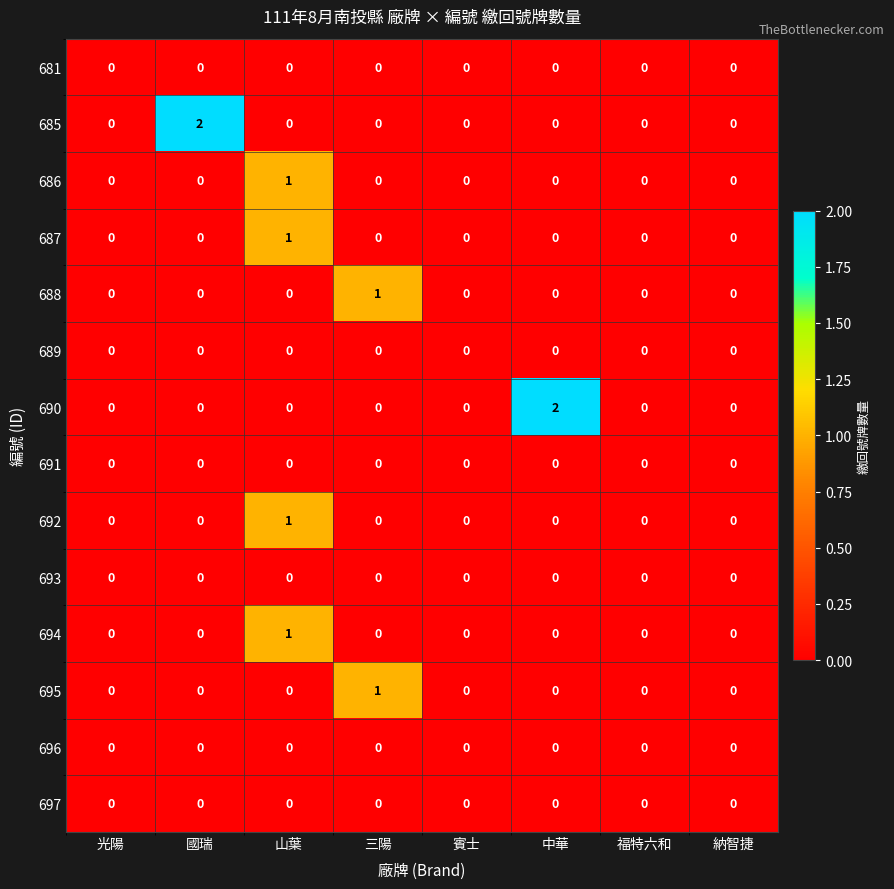

At which category is the sum across all series the highest?

山葉